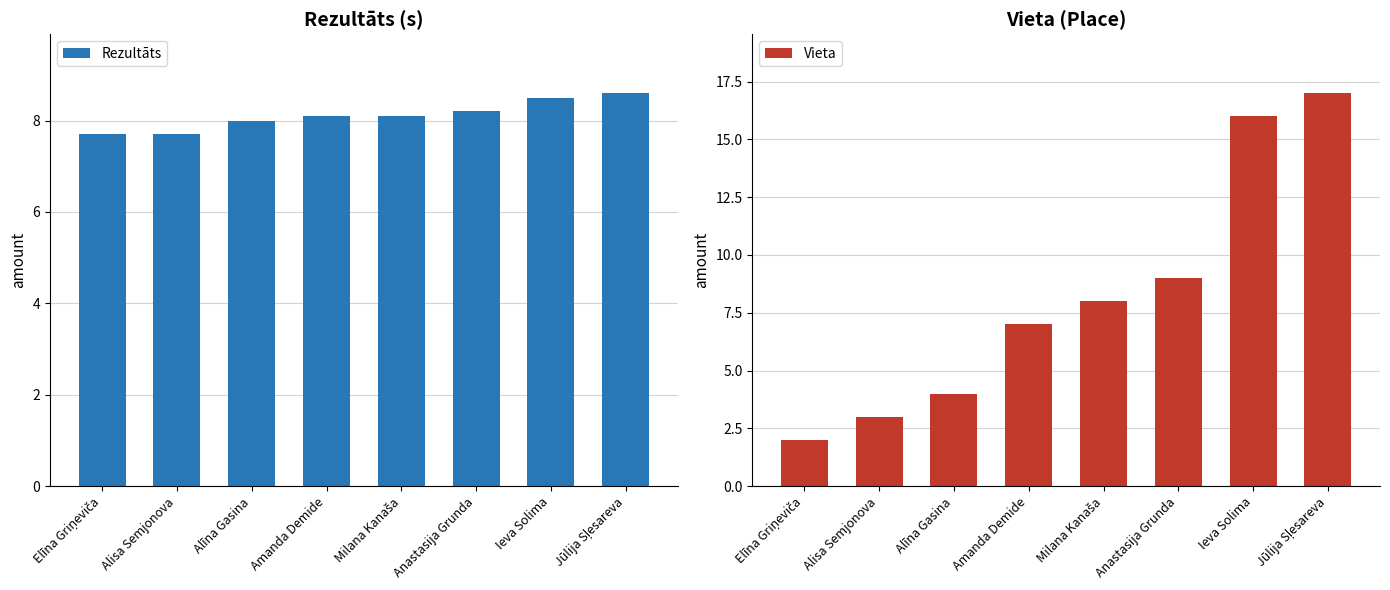

List the series in order of their overall mean, lowest first.

Rezultāts, Vieta